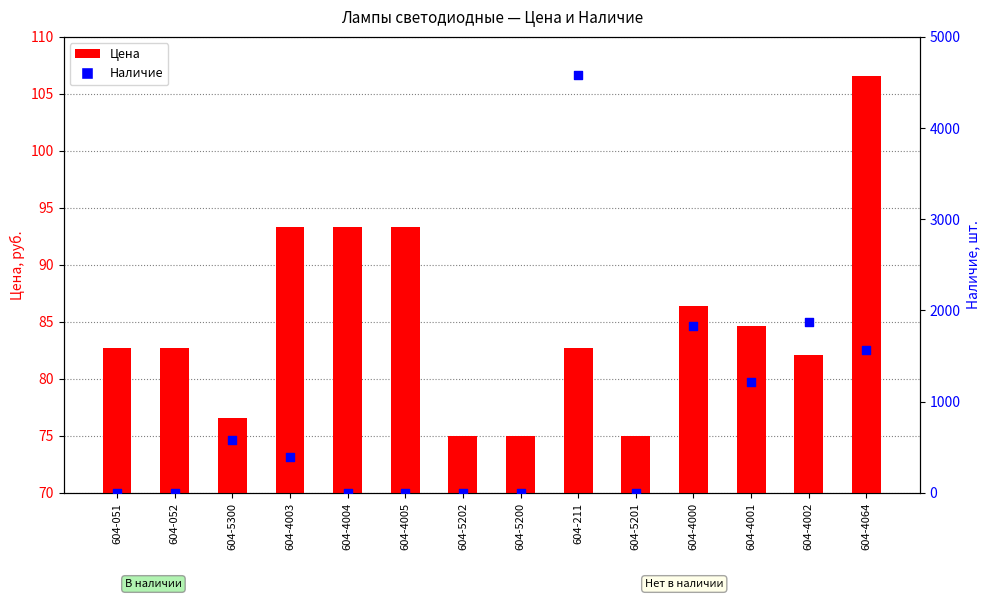

Which series has the largest total across all categories?

Наличие